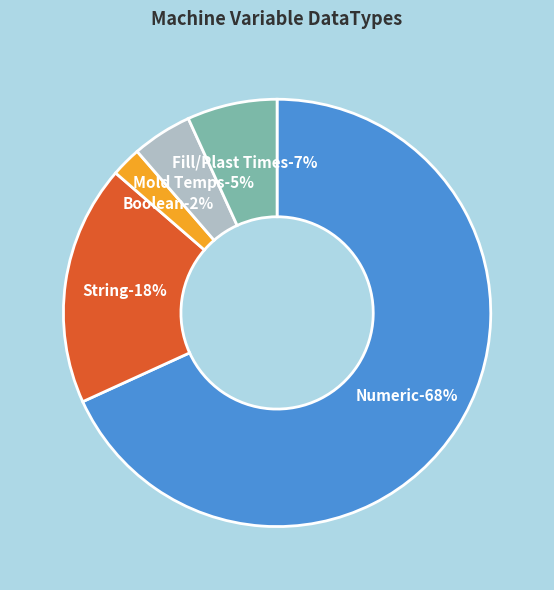

How many slices are in this pie chart?

5